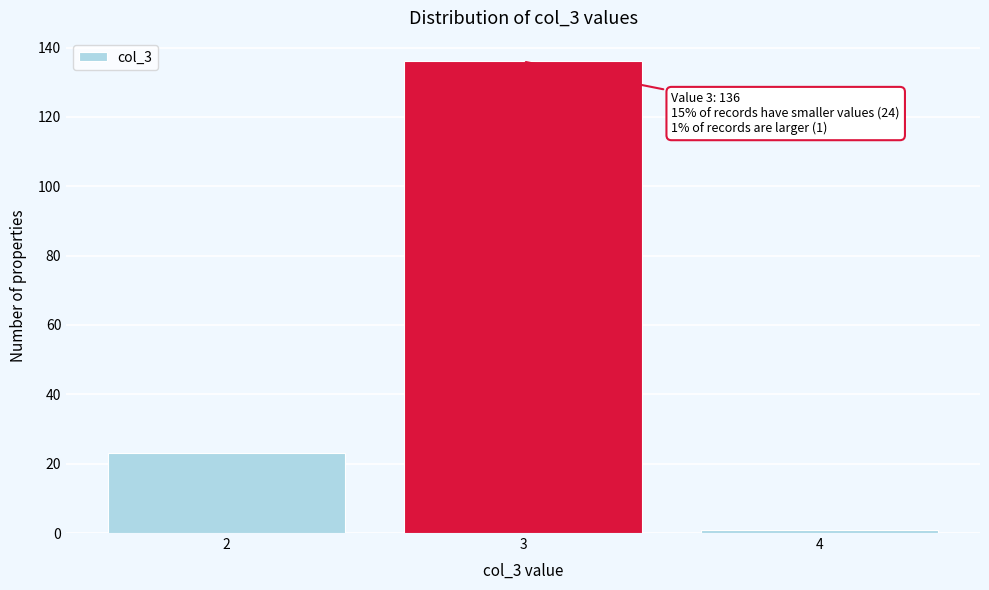

Reading left to right, what are all the values shown in this chart?

2=23	3=136	4=1